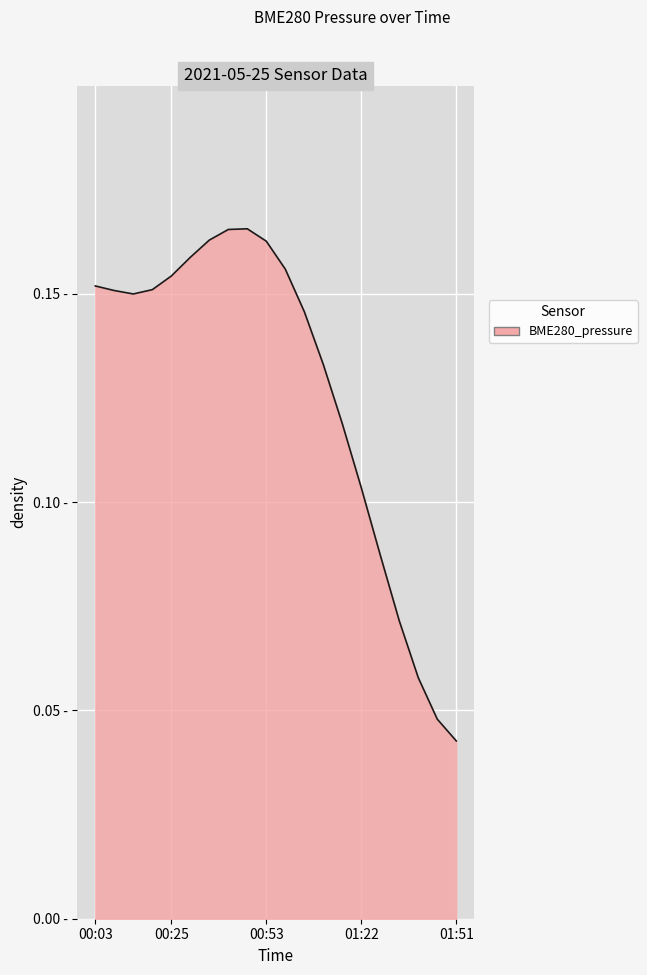

Does the chart display data point markers on the line(s)?

No